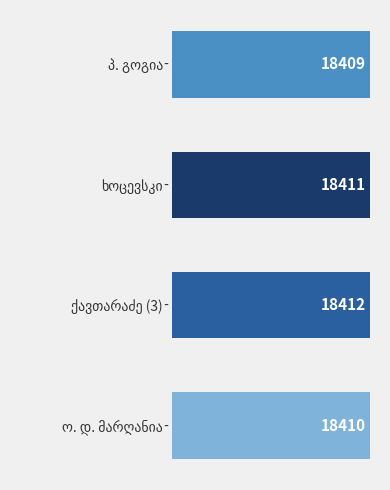

Count the values in the range 18410 to 18412.

3